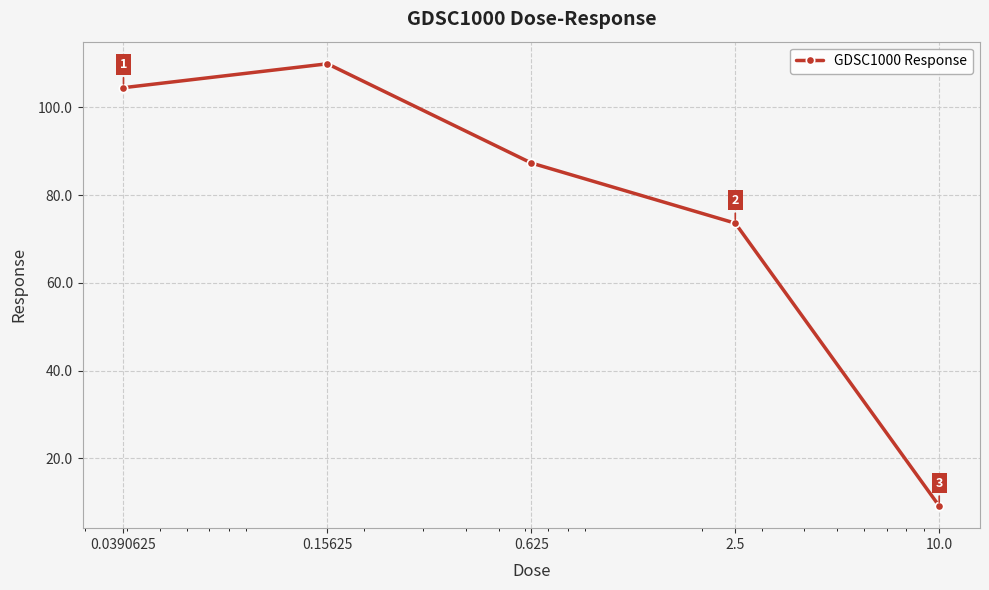

What is the value of the 4th point from the left?

73.6